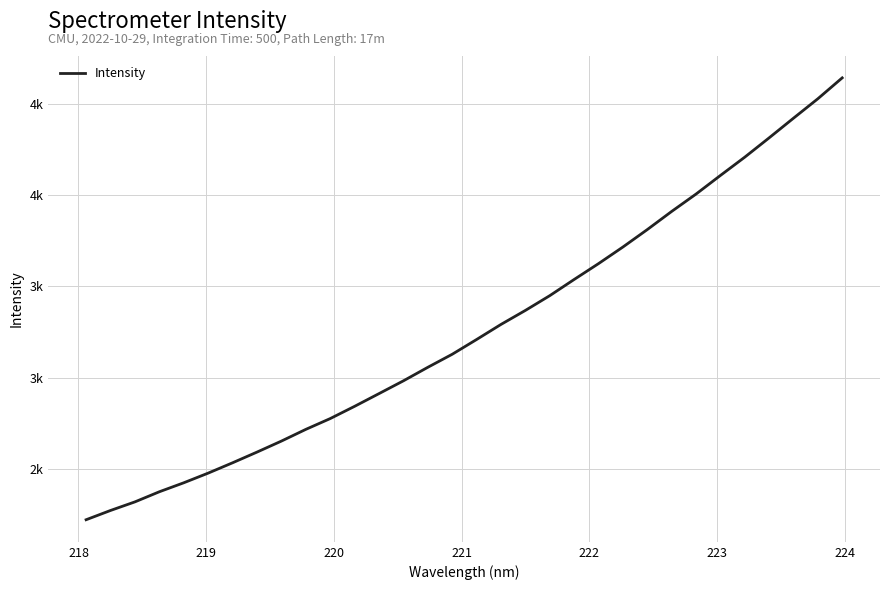

Does the chart have visible grid lines?

Yes